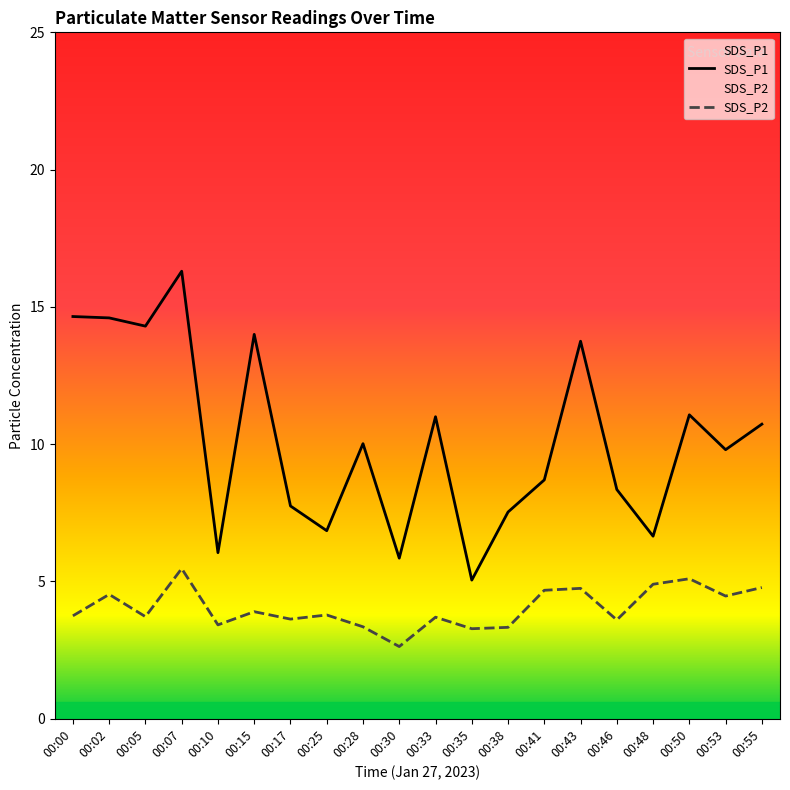

Where is SDS_P2 nearest to the value 4?

00:15